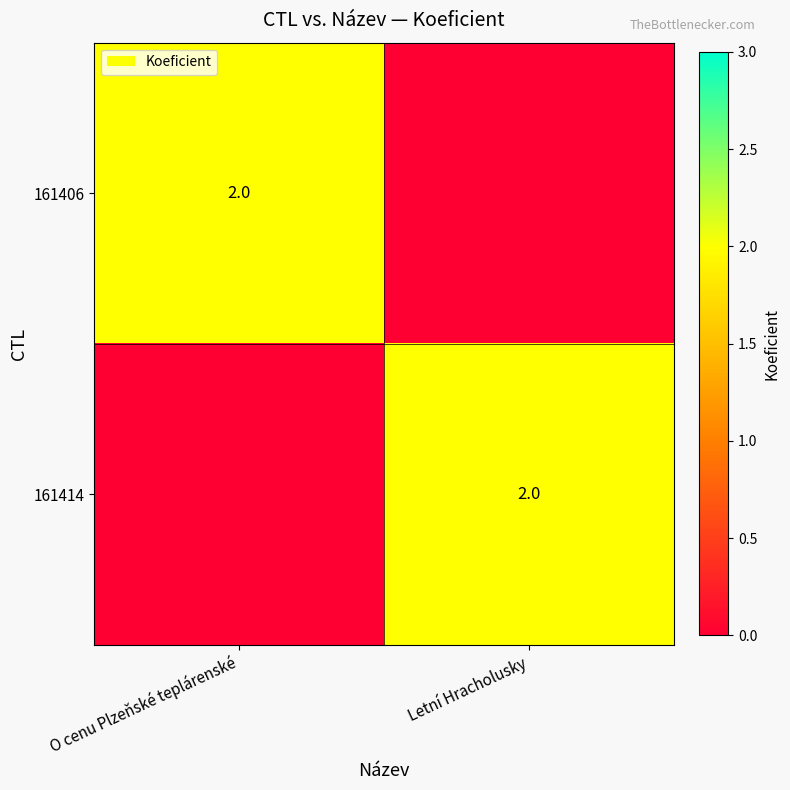

True or false: 161406 has a value of 3 at O cenu Plzeňské teplárenské.

False